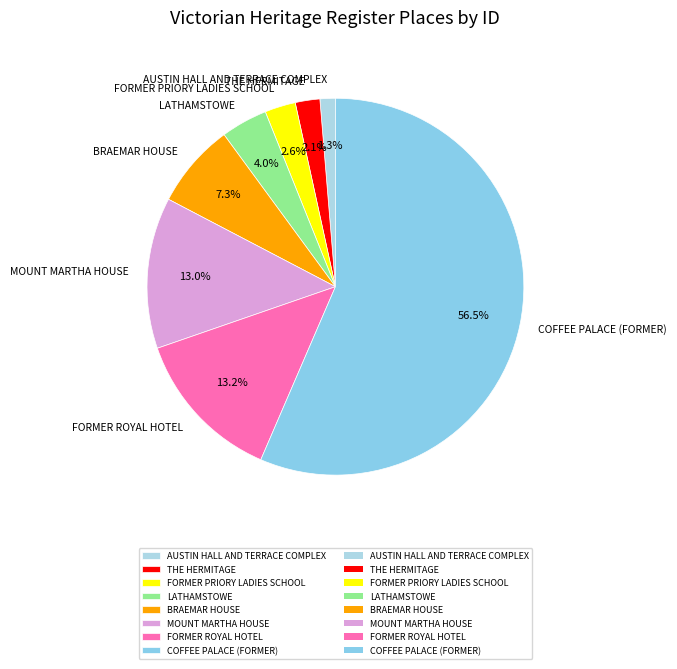

How many segments does this pie chart have?

8